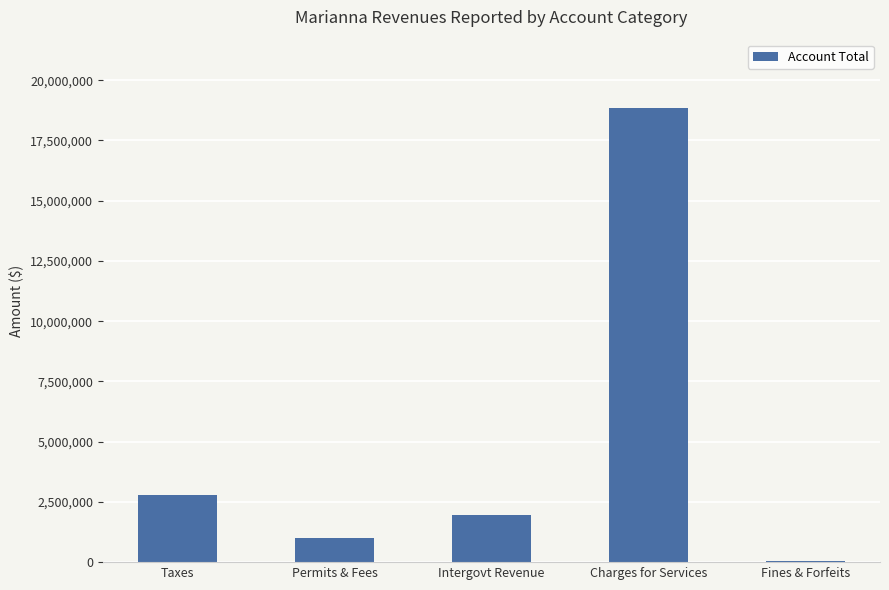

What is the greatest value displayed?

18854791